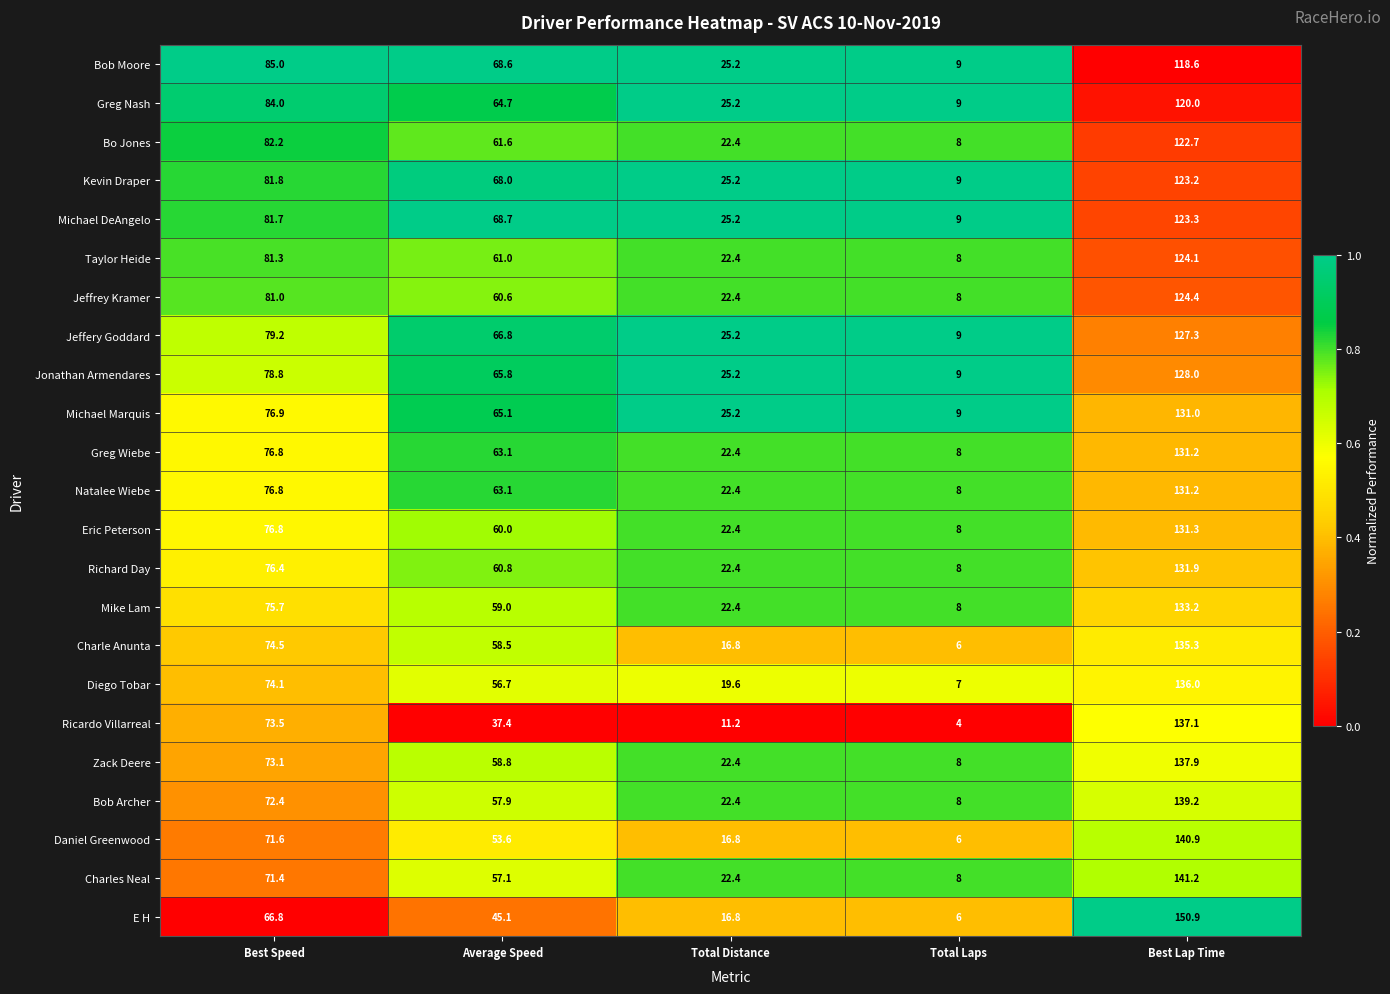

What is the difference between the maximum and minimum values in the Natalee Wiebe series?

123.2